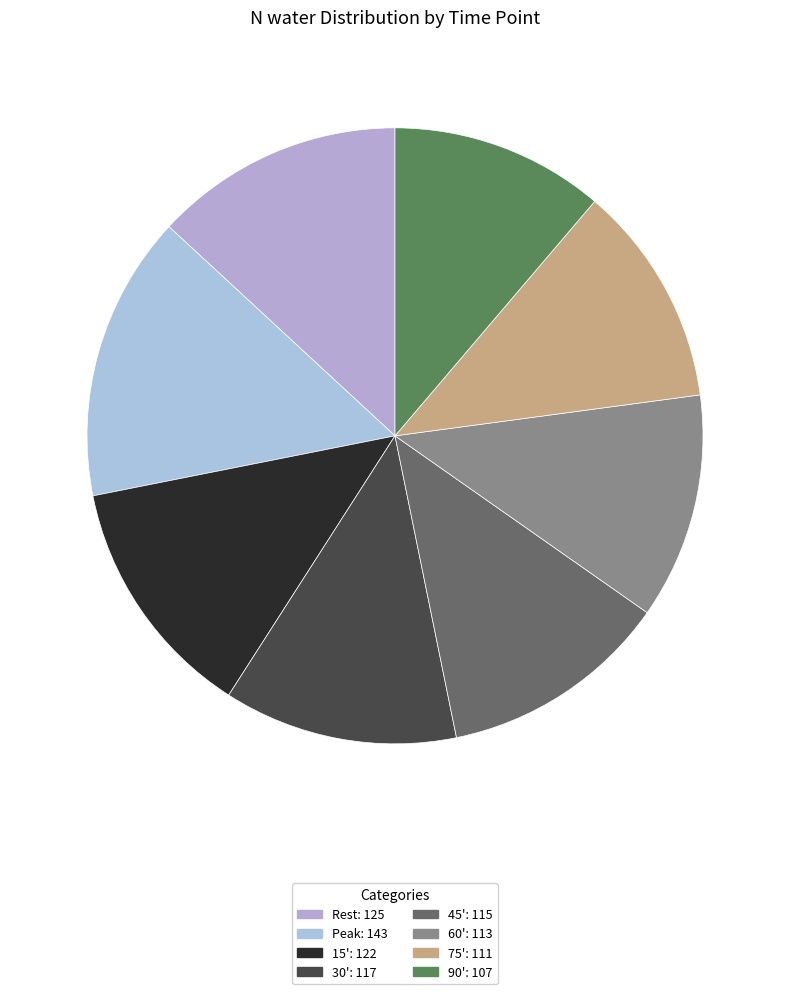

How many segments does this pie chart have?

8